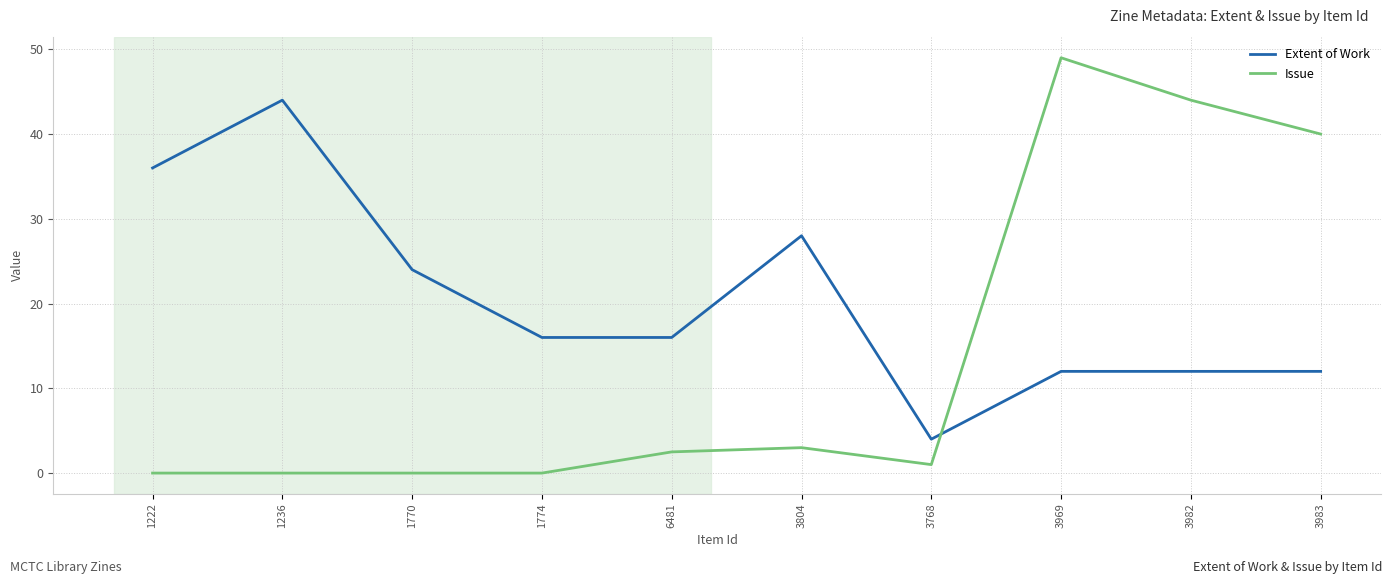

True or false: Extent of Work and Issue cross at least once.

True